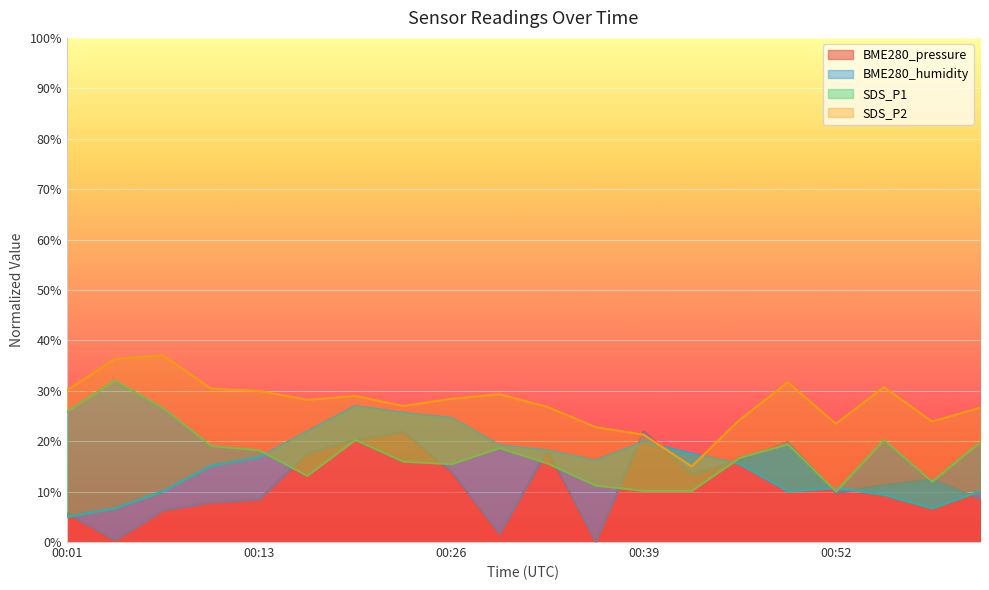

What is the maximum value for BME280_pressure?

22.0